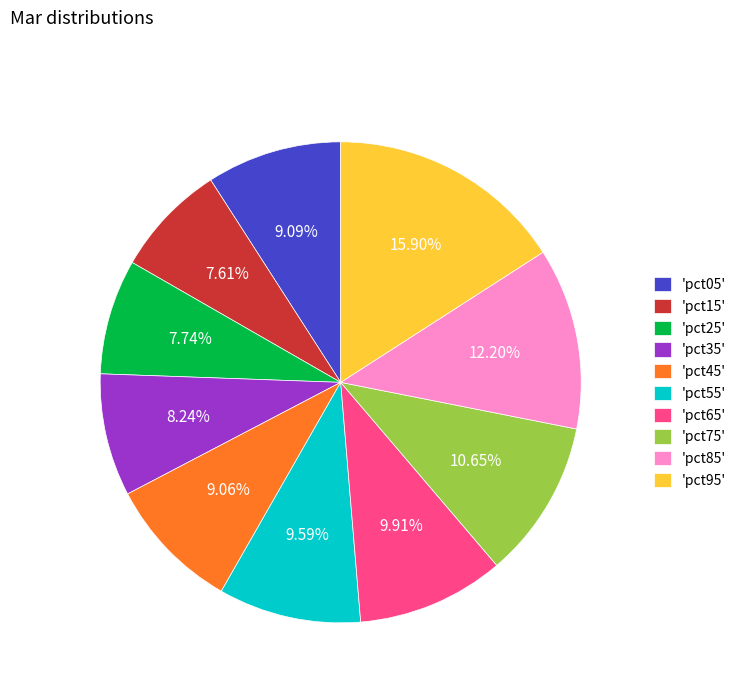

Does 'pct85' account for over 50% of the chart?

No